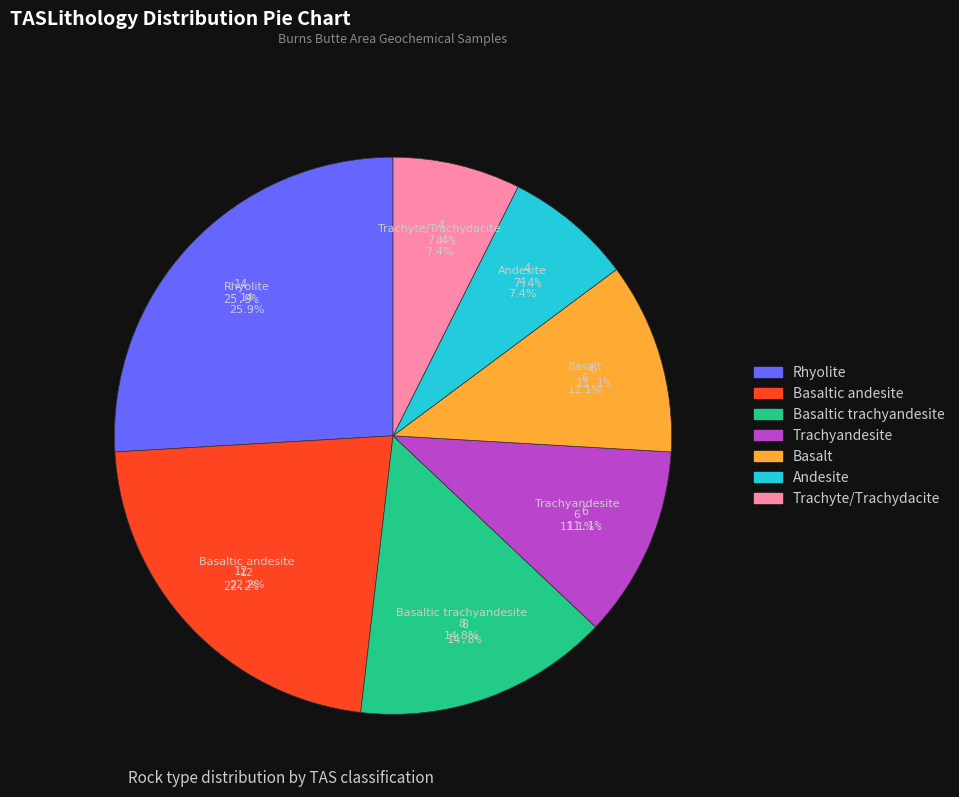

To the nearest percent, what portion does Trachyte/Trachydacite represent?

7%